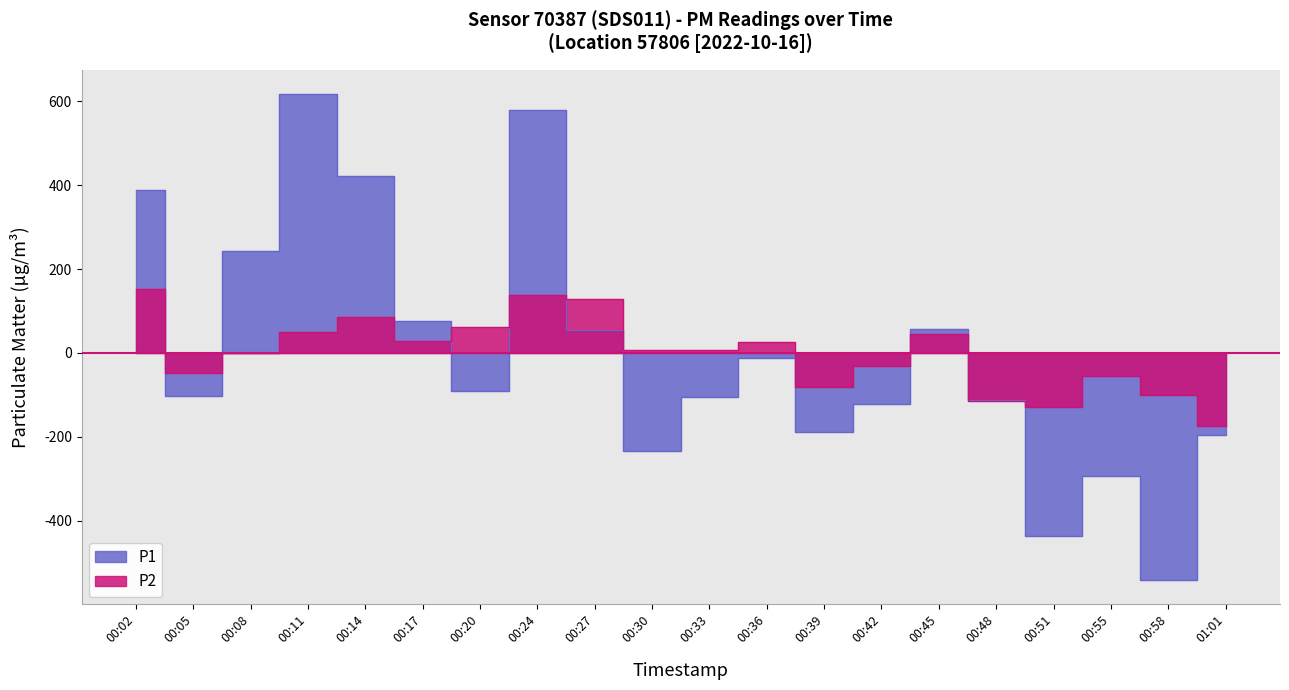

How many data points in P2 are above 8?

10